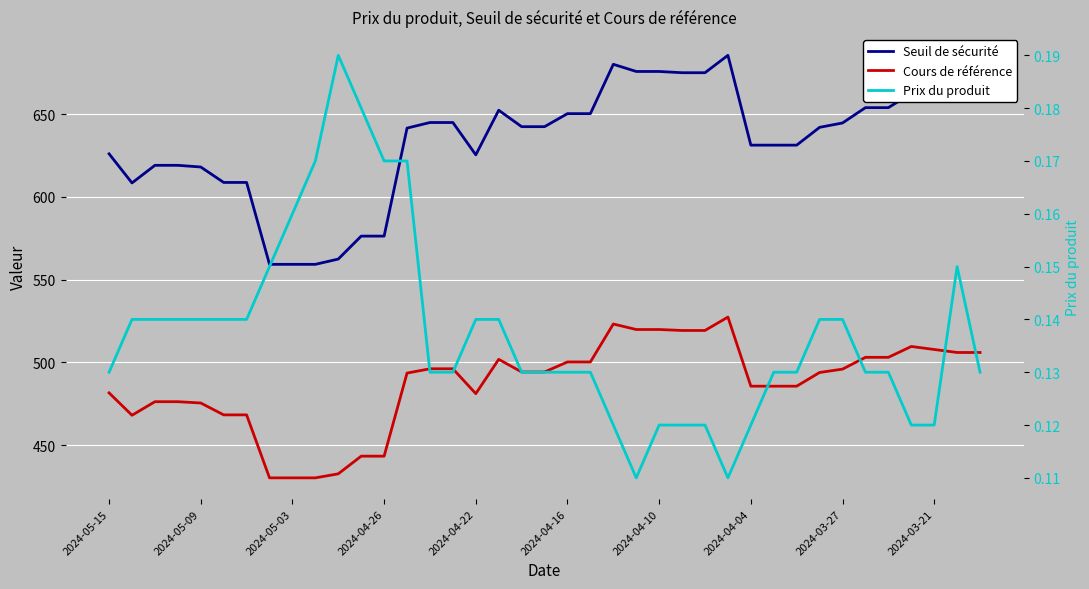

Is this an area chart (filled region under the line)?

No